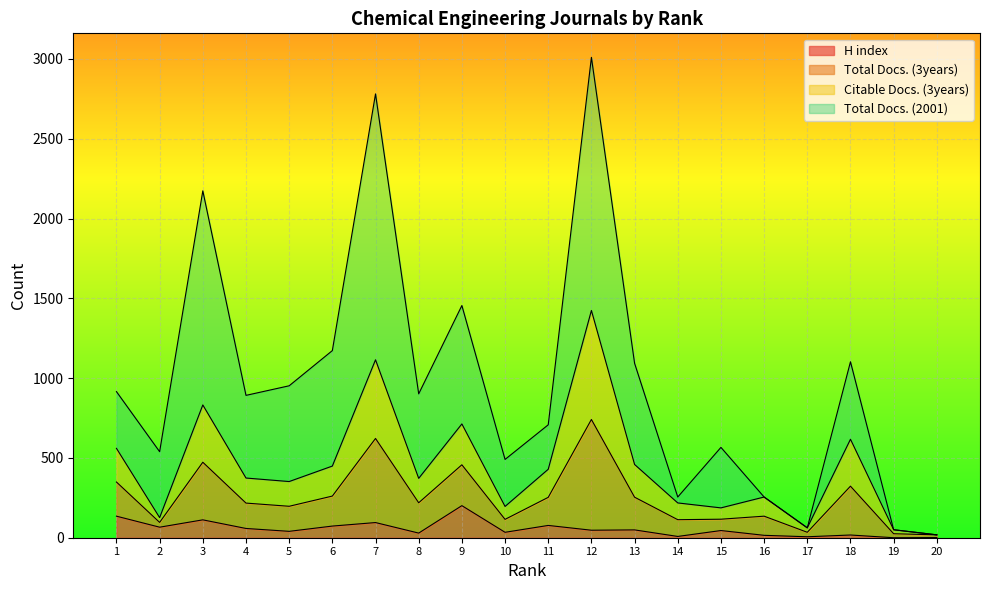

The Total Docs. (3years) series shows 158.6 at 16. True or false?

False